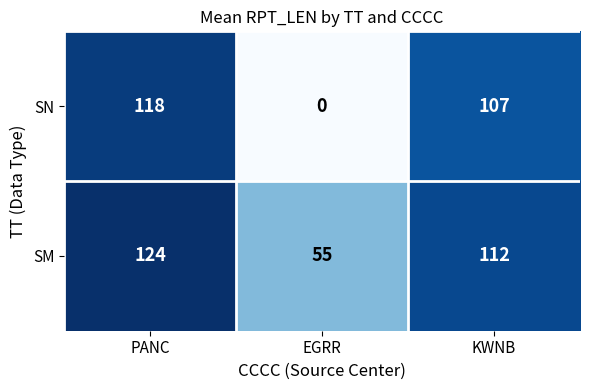

What is the sum of all SN values?

225